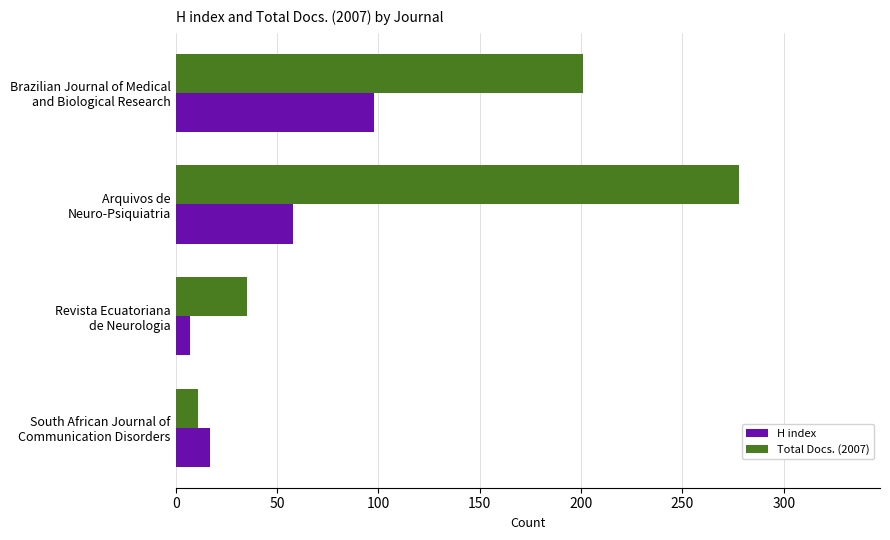

Which series has the largest range (max minus min)?

Total Docs. (2007)